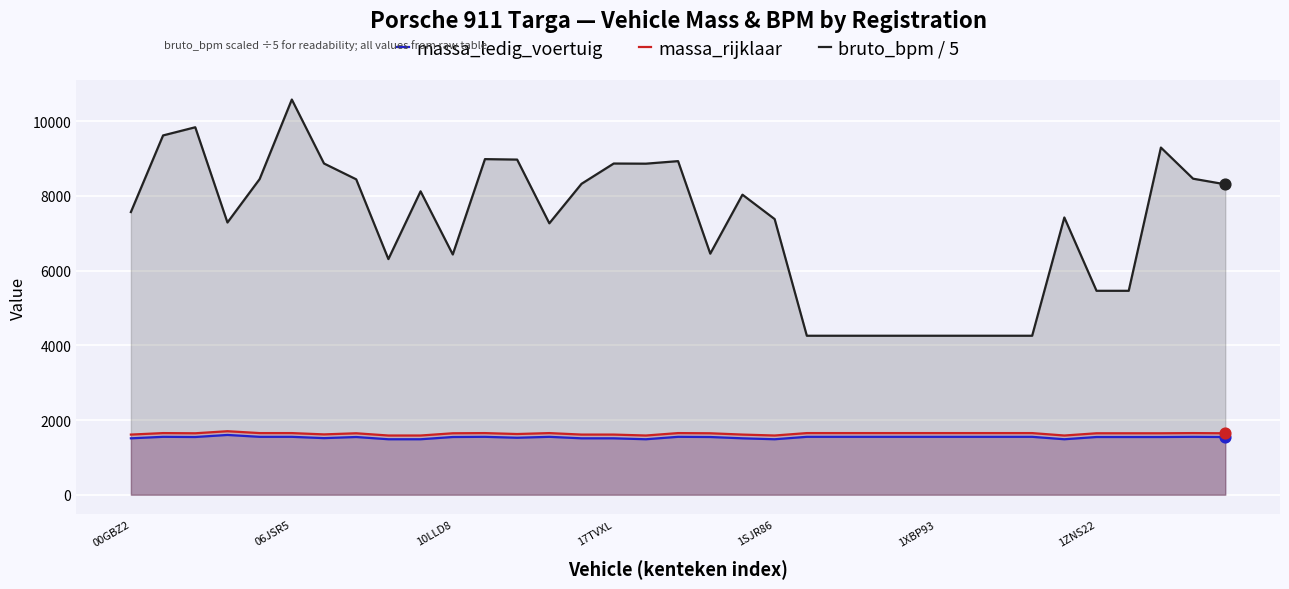

Which series reaches the maximum Y coordinate?

bruto_bpm / 5